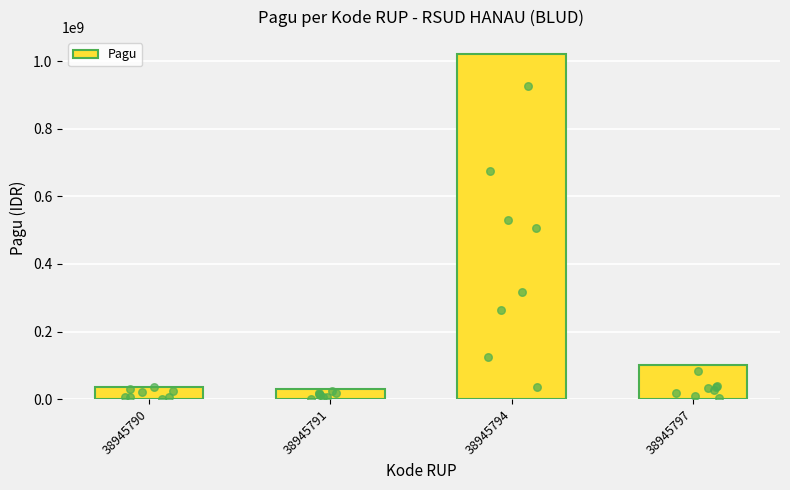

What is the change in value from 38945790 to 38945794?

+984000000